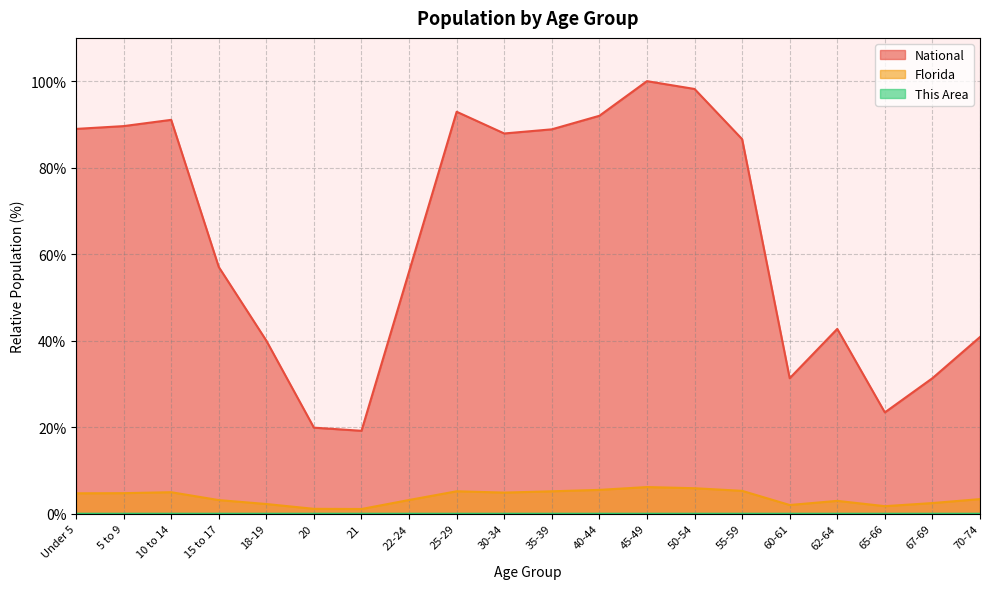

What are all the series names shown in the legend?

This Area, Florida, National